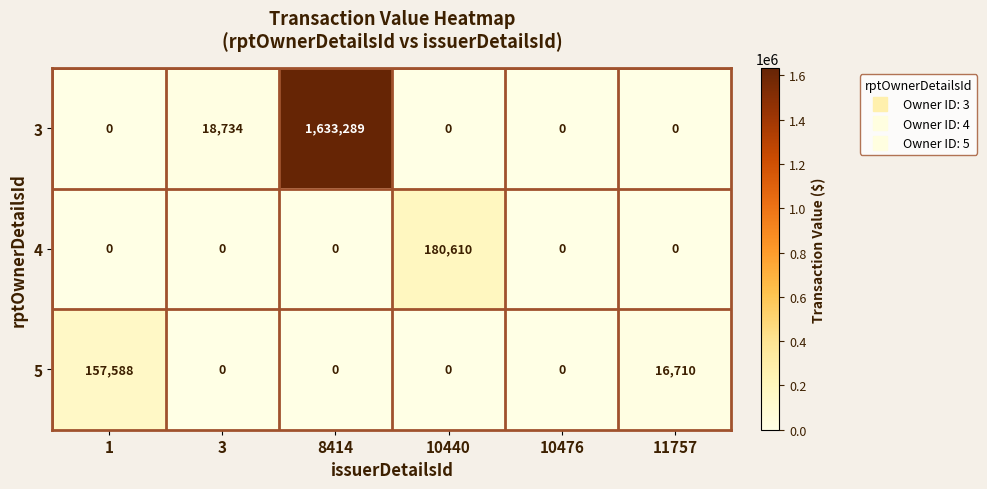

What is the total value across all series at 10440?

180610